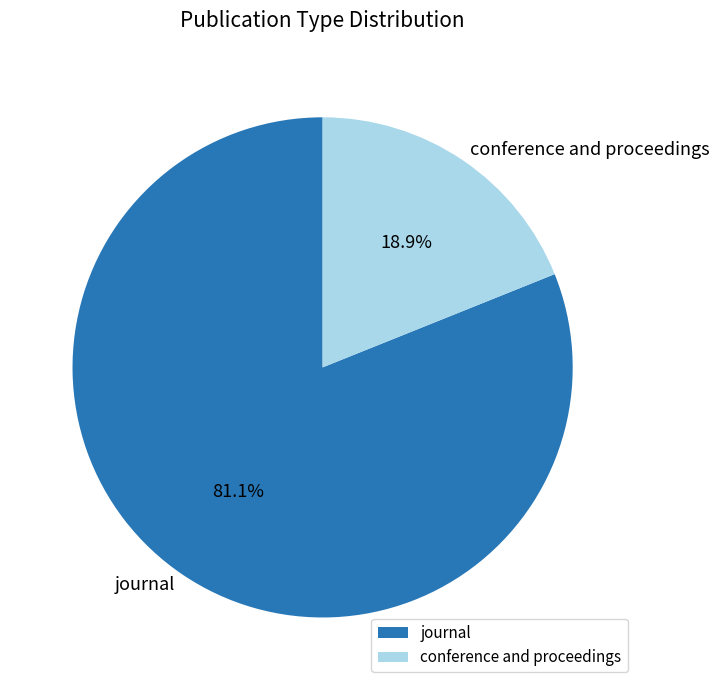

To the nearest percent, what is the average slice percentage?

50%